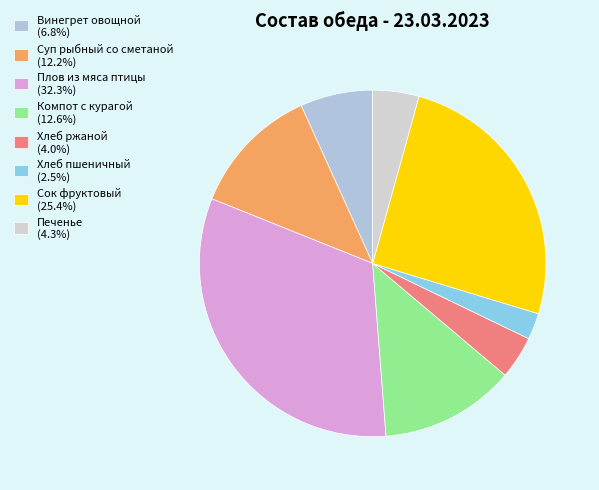

To the nearest percent, what percentage of the pie is Плов из мяса птицы?

32%